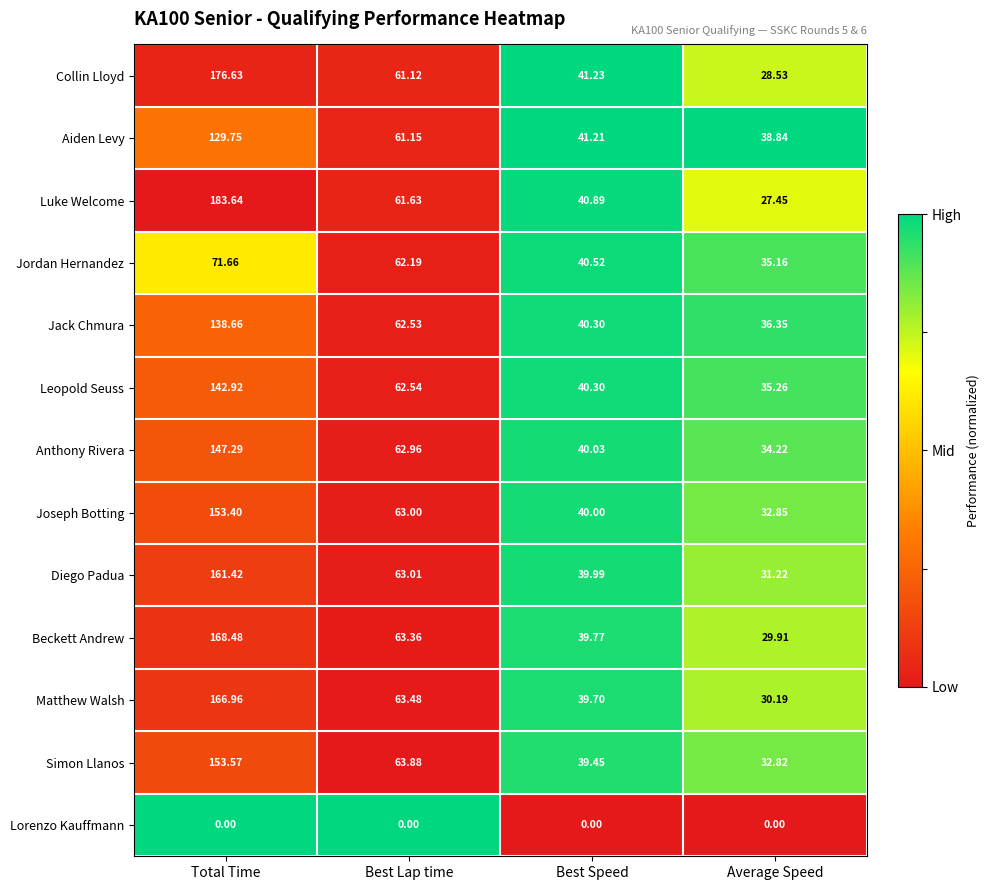

Rank the series at Average Speed from lowest to highest value.

Lorenzo Kauffmann, Luke Welcome, Collin Lloyd, Beckett Andrew, Matthew Walsh, Diego Padua, Simon Llanos, Joseph Botting, Anthony Rivera, Jordan Hernandez, Leopold Seuss, Jack Chmura, Aiden Levy